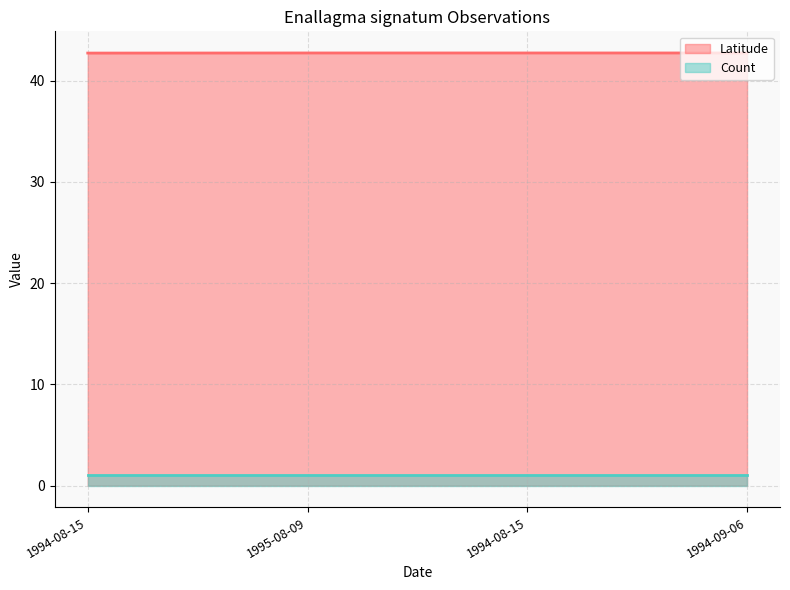

The value at 1994-09-06 is 70.9. True or false?

False